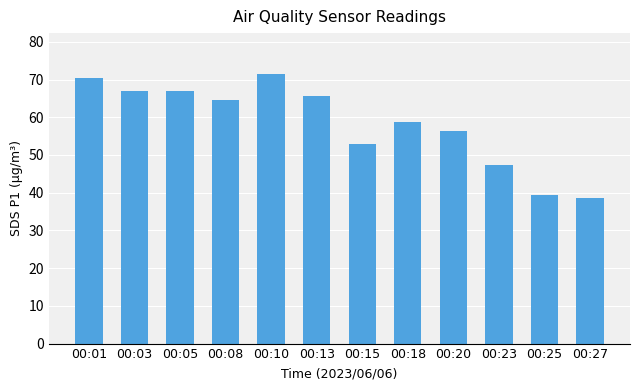

What is the greatest value displayed?

71.6